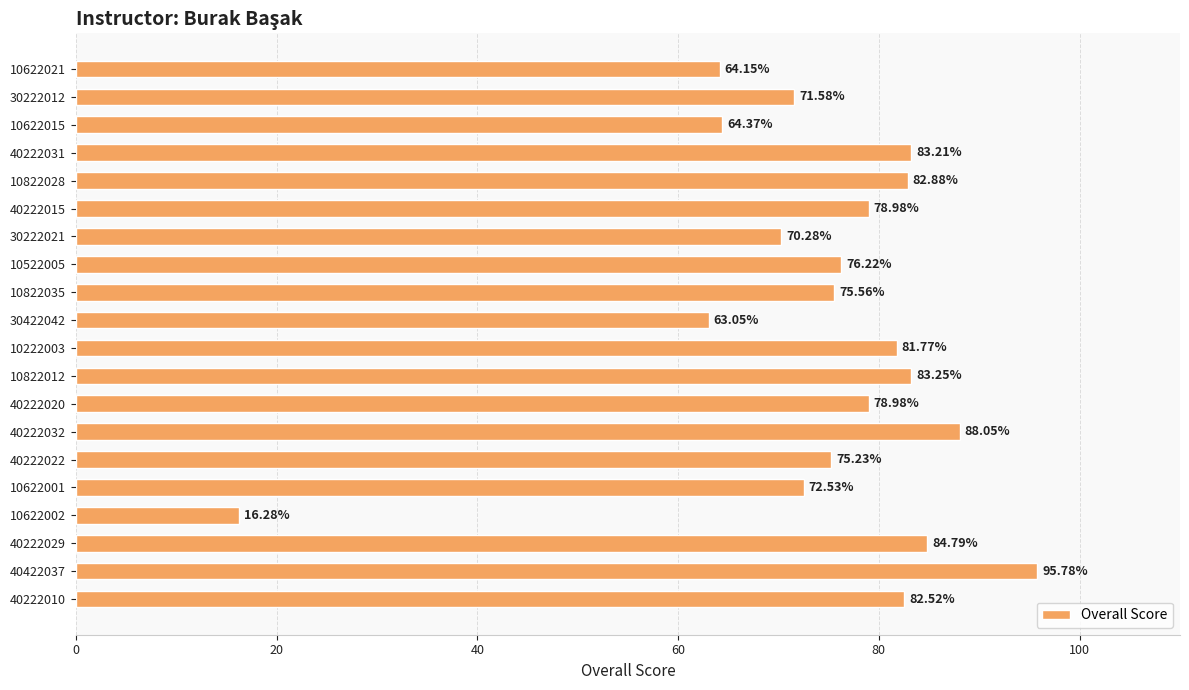

What is the ratio of the value at 10622015 to the value at 40222015?

0.8